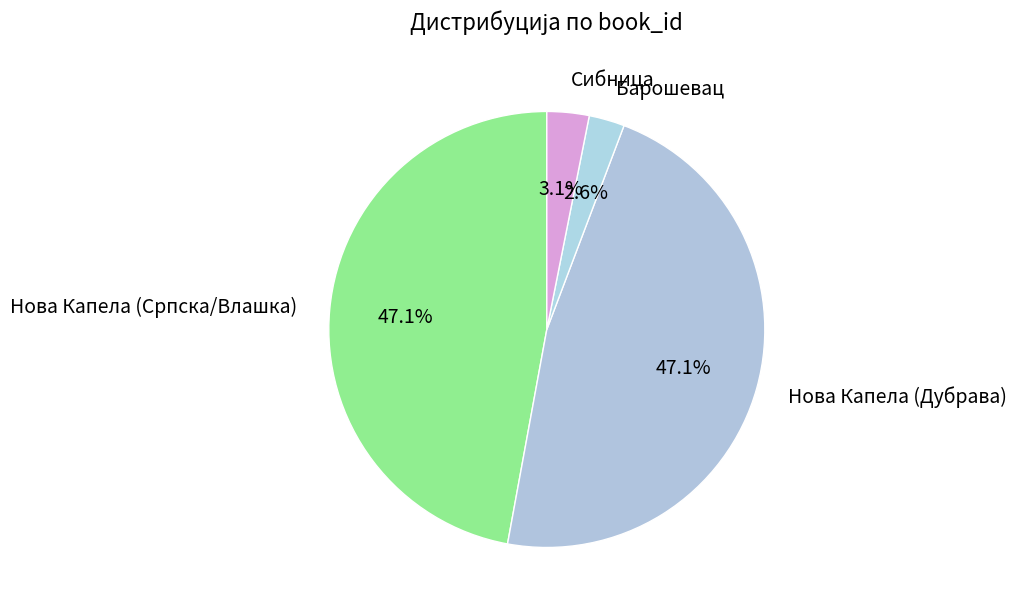

How many segments does this pie chart have?

4